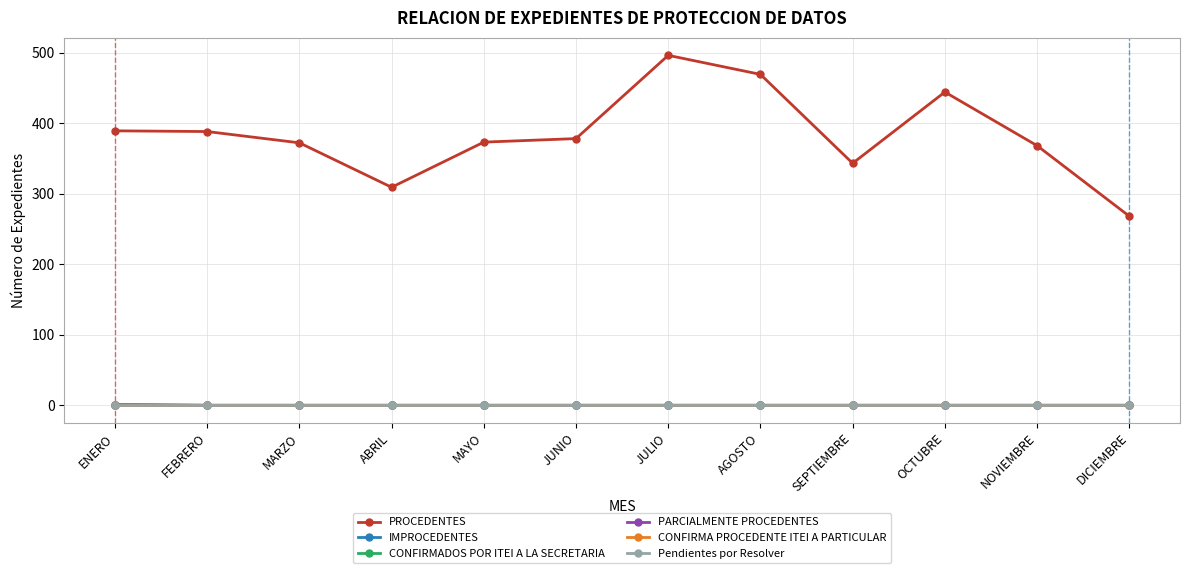

Is this an area chart (filled region under the line)?

No